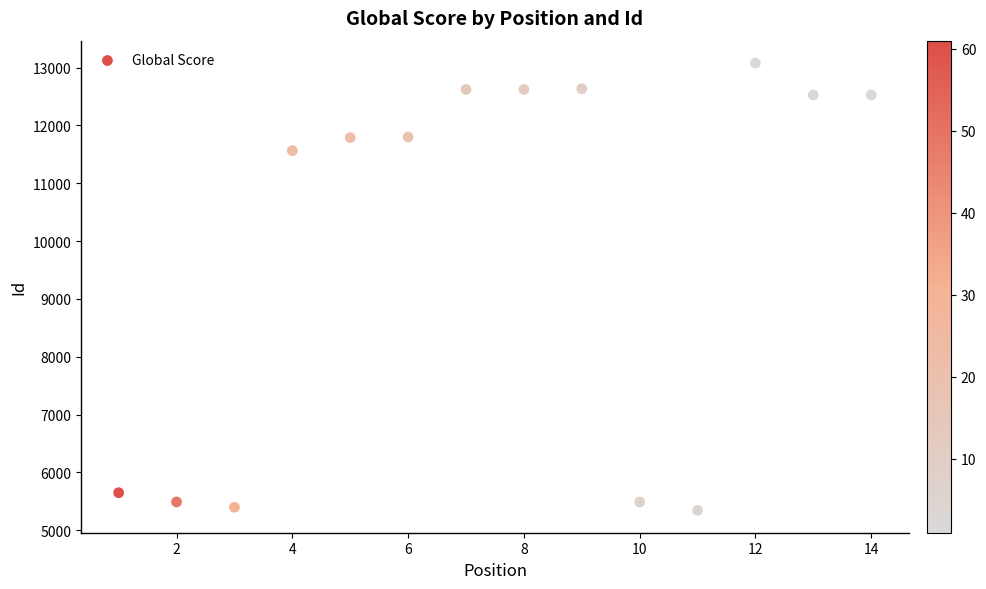

What Y value in the scatter plot is closest to 9212?

11565